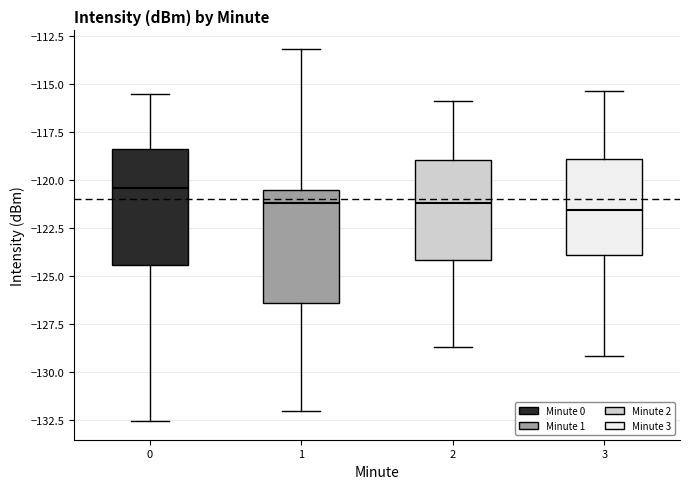

Which box has the highest median line?

0